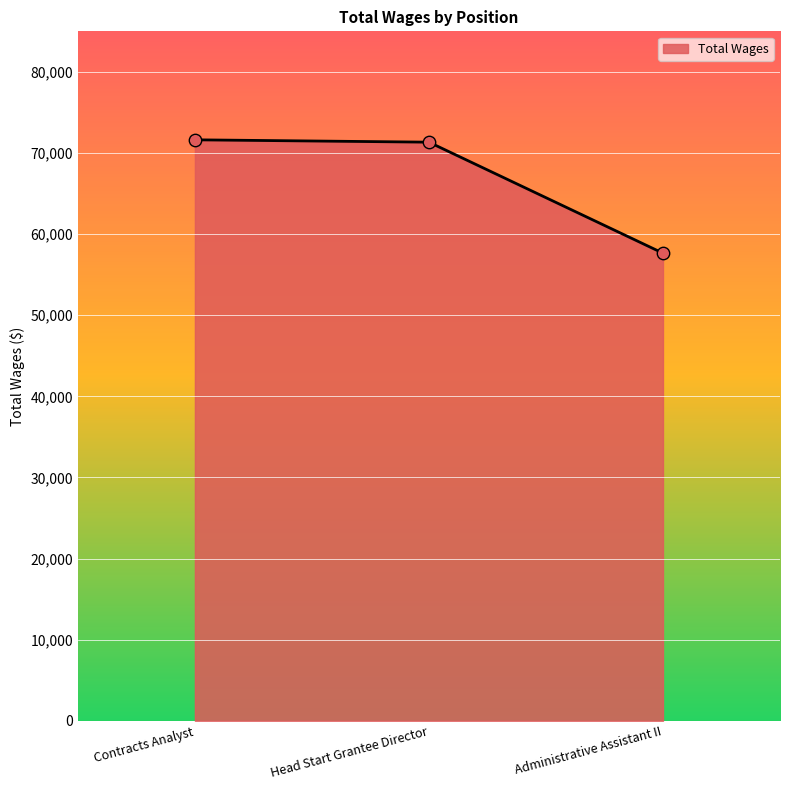

Which has a higher value, Administrative Assistant II or Contracts Analyst?

Contracts Analyst